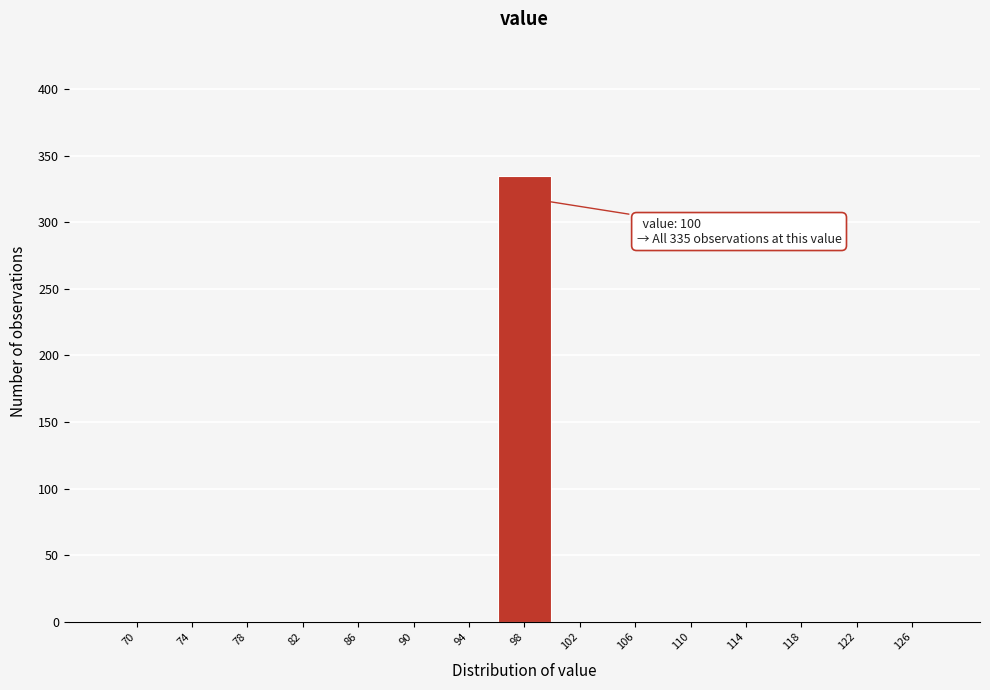

Reading left to right, transcribe all the data shown in this chart.

70=0	74=0	78=0	82=0	86=0	90=0	94=0	98=335	102=0	106=0	110=0	114=0	118=0	122=0	126=0